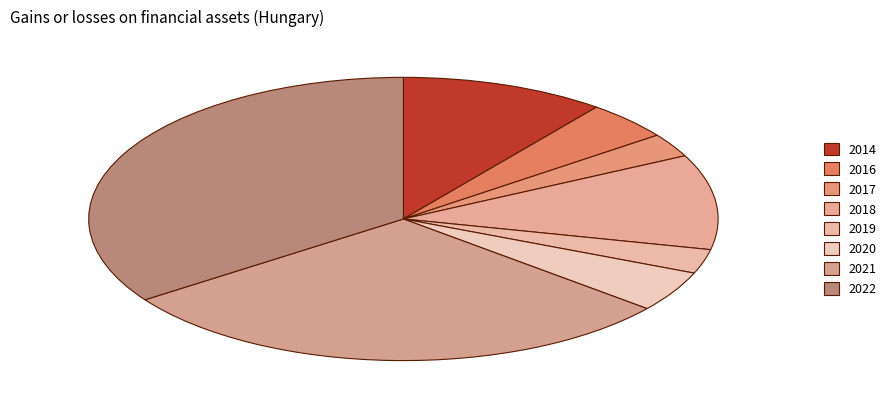

To the nearest percent, what percentage of the pie is 2022?

35%